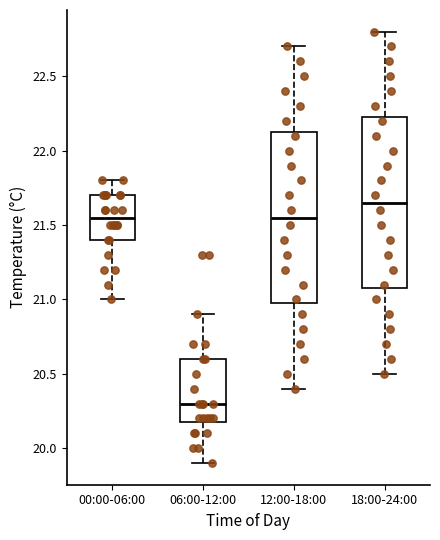

Reading left to right, read every box against the y-axis: the position of its median line, the range the box covers, and the ends of its whiskers. The values are not printed on the chart, so give them approximately, as read against the axis.

00:00-06:00: median 21.55, box 21.40 to 21.70, whiskers 21.00 to 21.80
06:00-12:00: median 20.30, box 20.20 to 20.60, whiskers 19.90 to 20.90
12:00-18:00: median 21.55, box 21.00 to 22.15, whiskers 20.40 to 22.70
18:00-24:00: median 21.65, box 21.10 to 22.25, whiskers 20.50 to 22.80